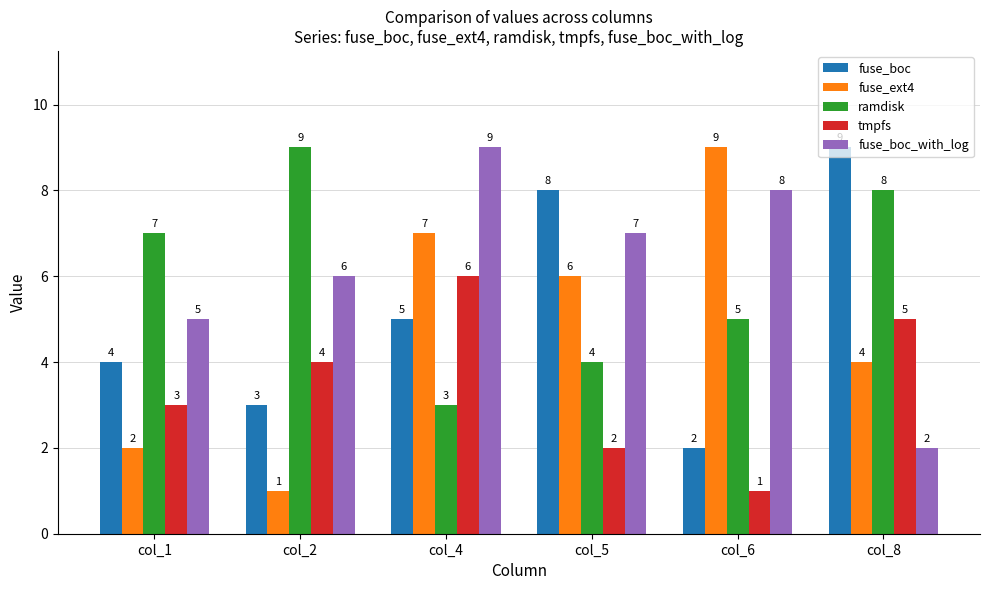

Which series has the largest total across all categories?

fuse_boc_with_log